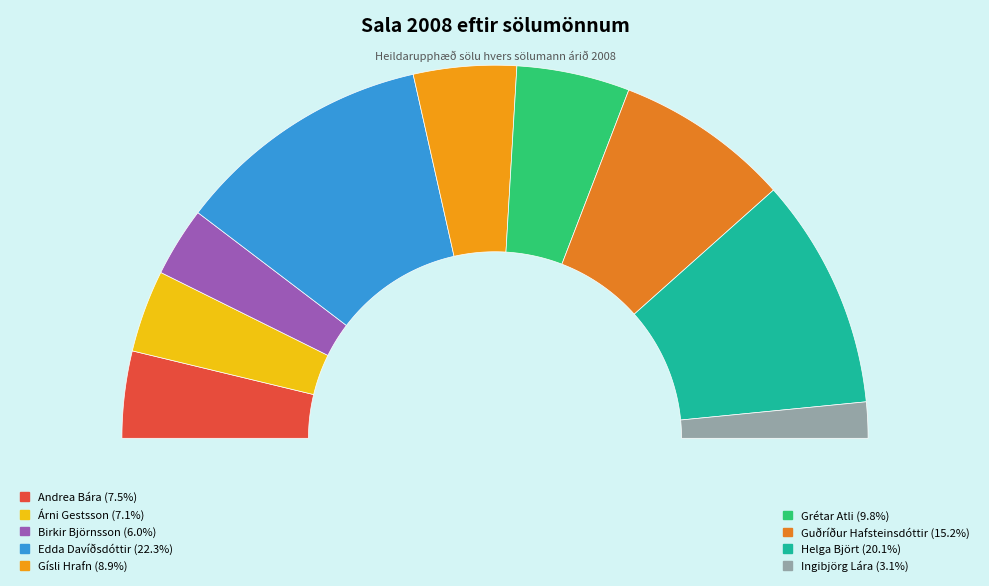

Approximately how many times larger is the value at Ingibjörg Lára Sveinsdóttir compared to Grétar Atli Grétarsson?

0.3